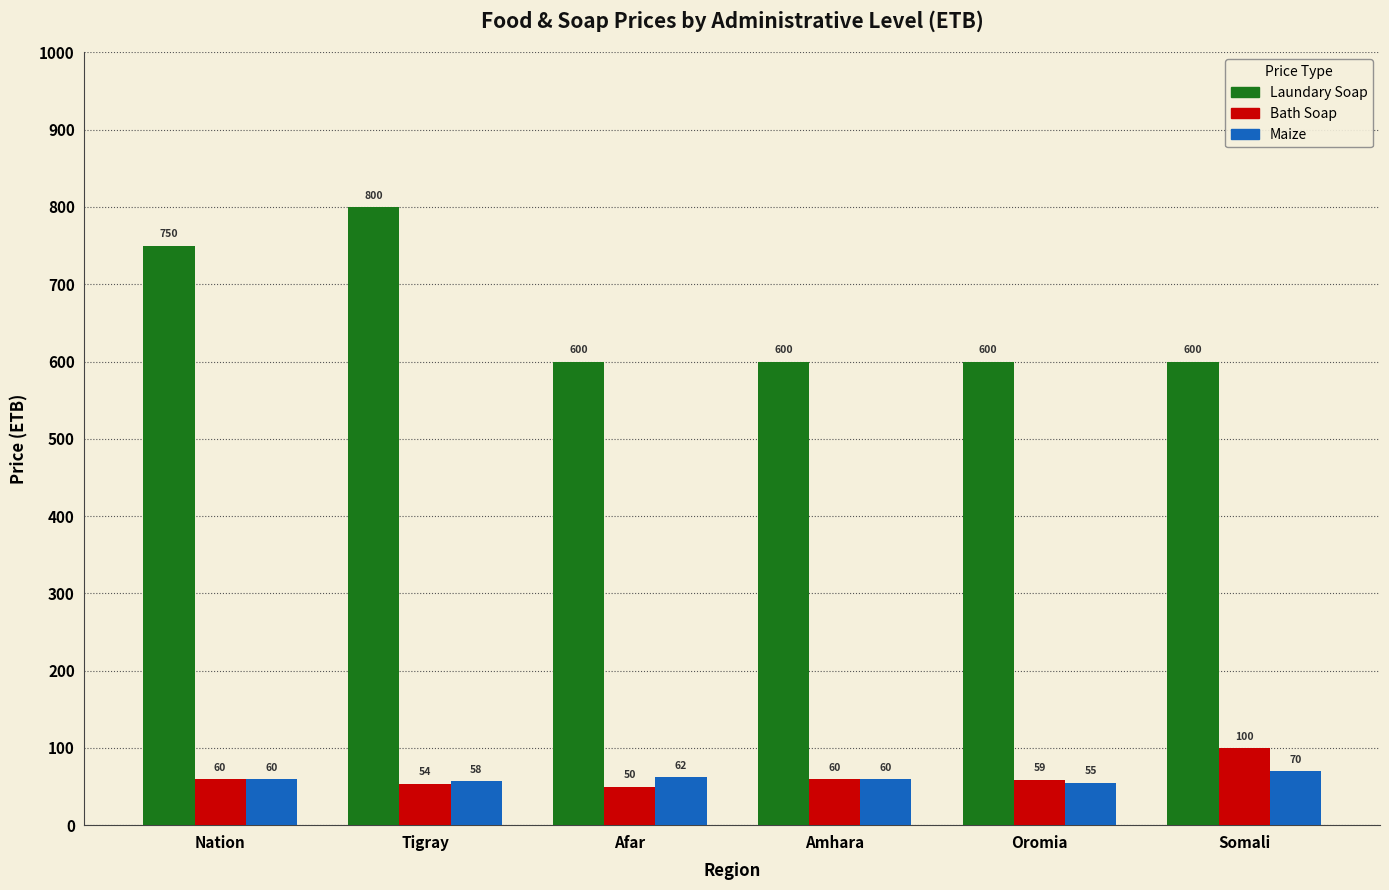

What is the label of the 2nd bar from the left?

Tigray